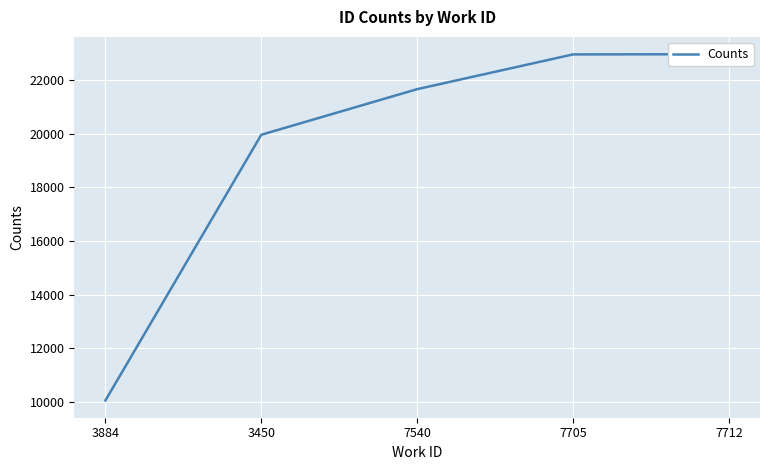

Reading left to right, list all the values displayed in this chart.

3884=10057	3450=19963	7540=21663	7705=22959	7712=22967